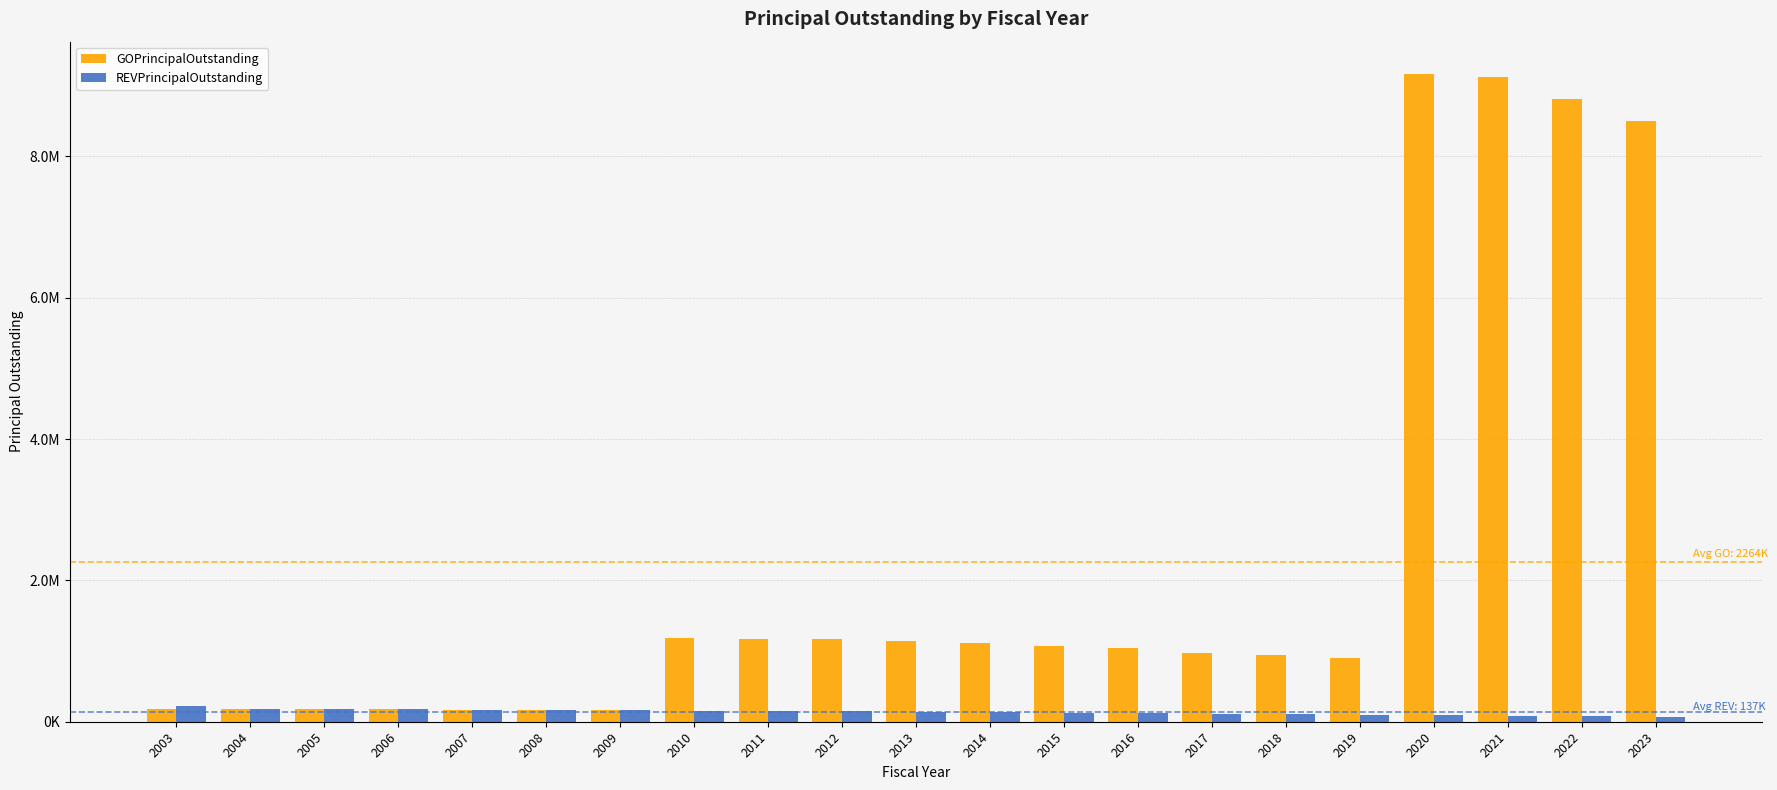

What is the greatest value displayed?

9164000